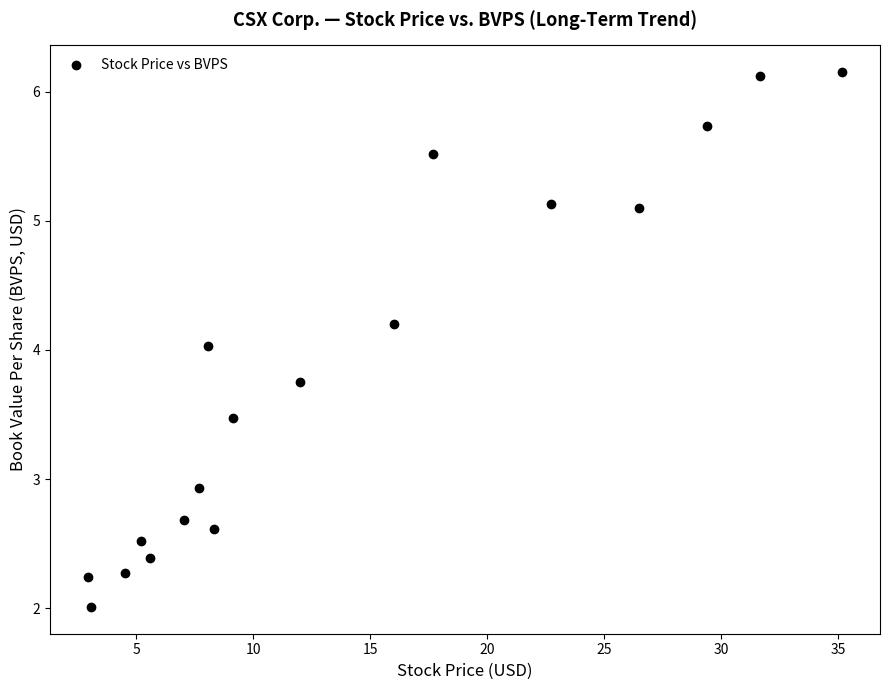

What is the range of X values (max minus min)?

32.2